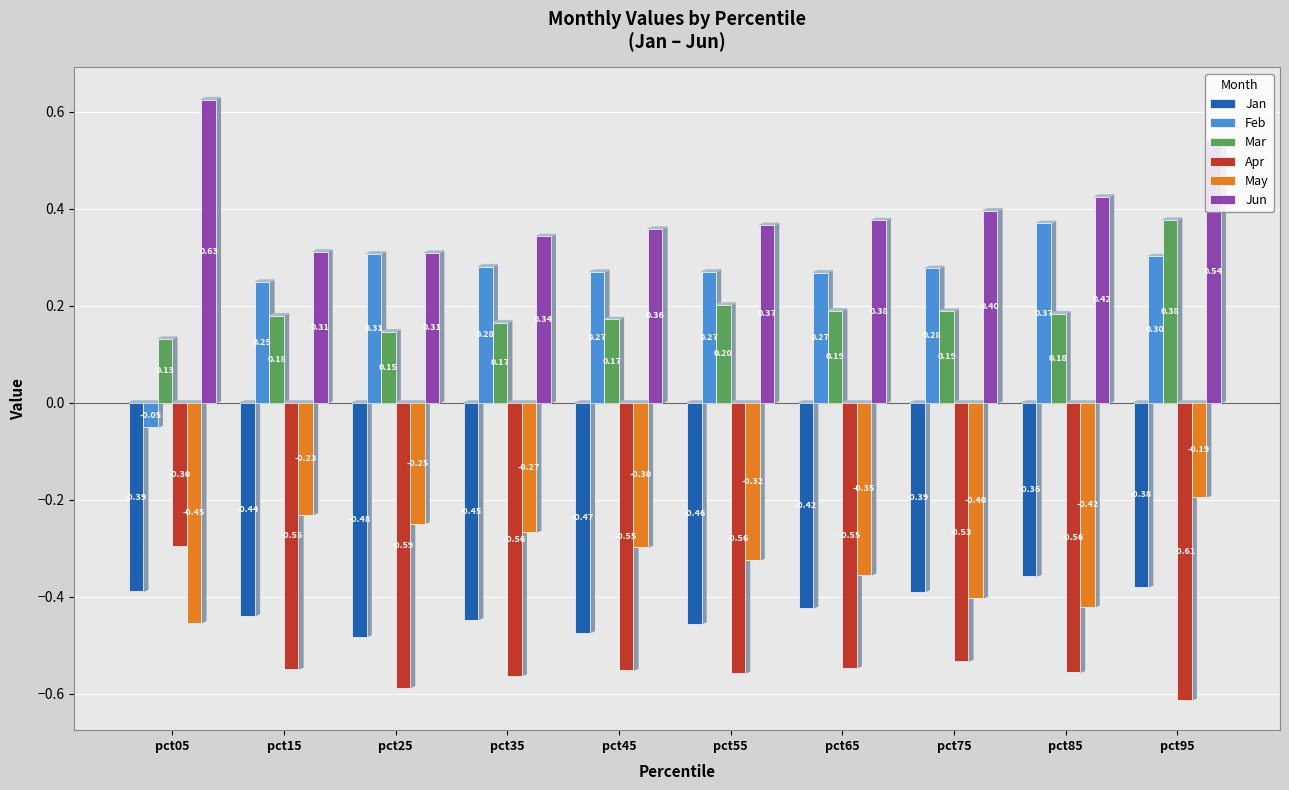

At how many categories does at least one series exceed 0?

10